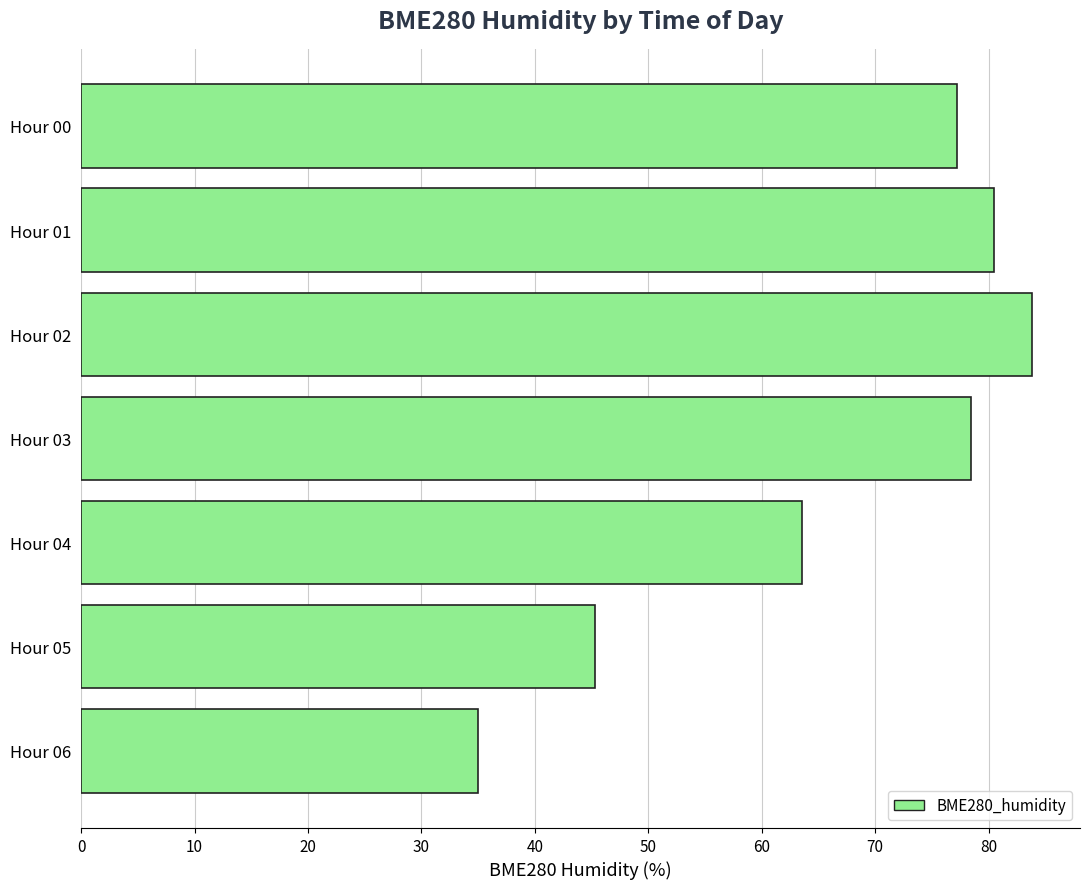

What is the change in value from Hour 01 to Hour 03?

-2.1